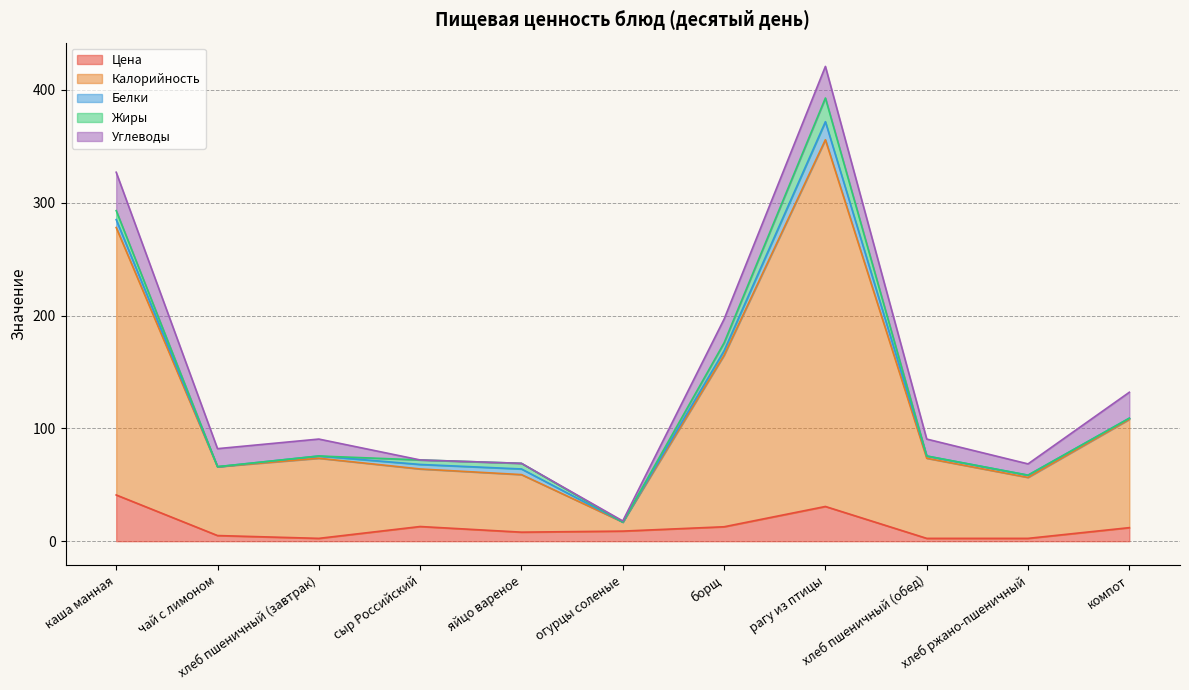

True or false: Калорийность has a value of 15.4 at хлеб пшеничный (завтрак).

False